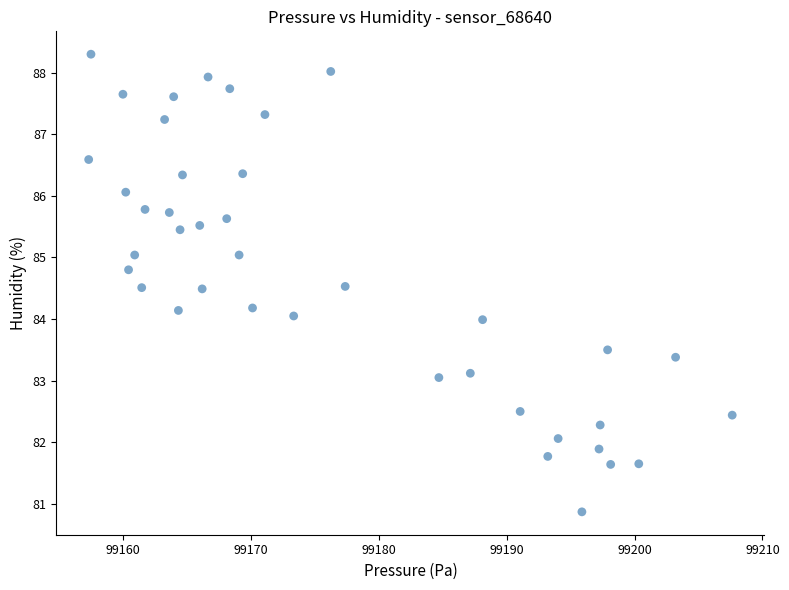

What is the range of X values (max minus min)?

50.4